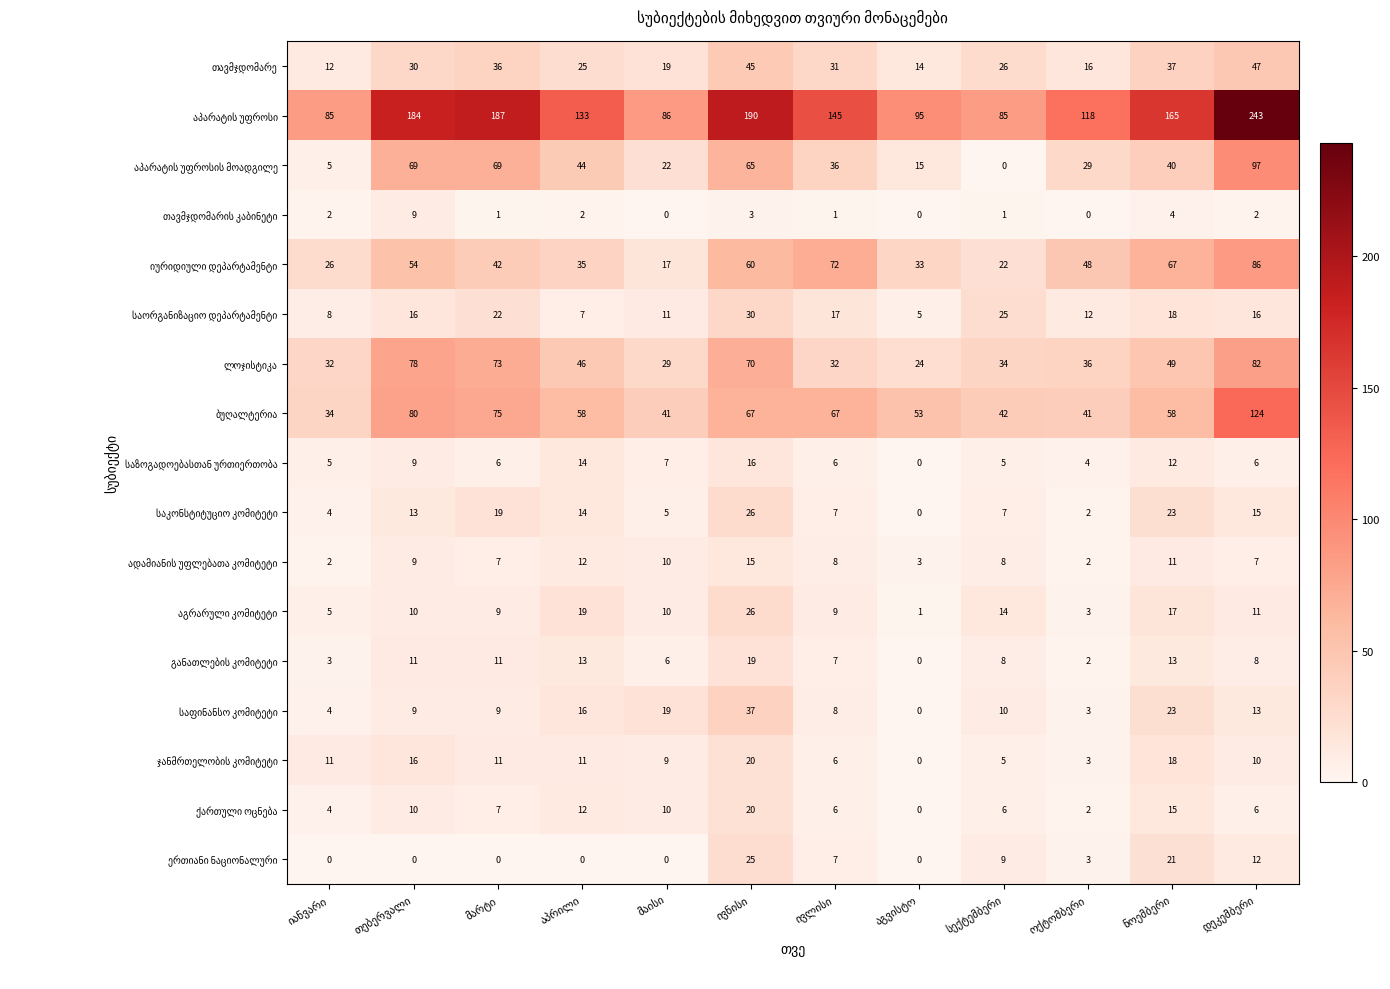

At how many categories does at least one series exceed 179?

4